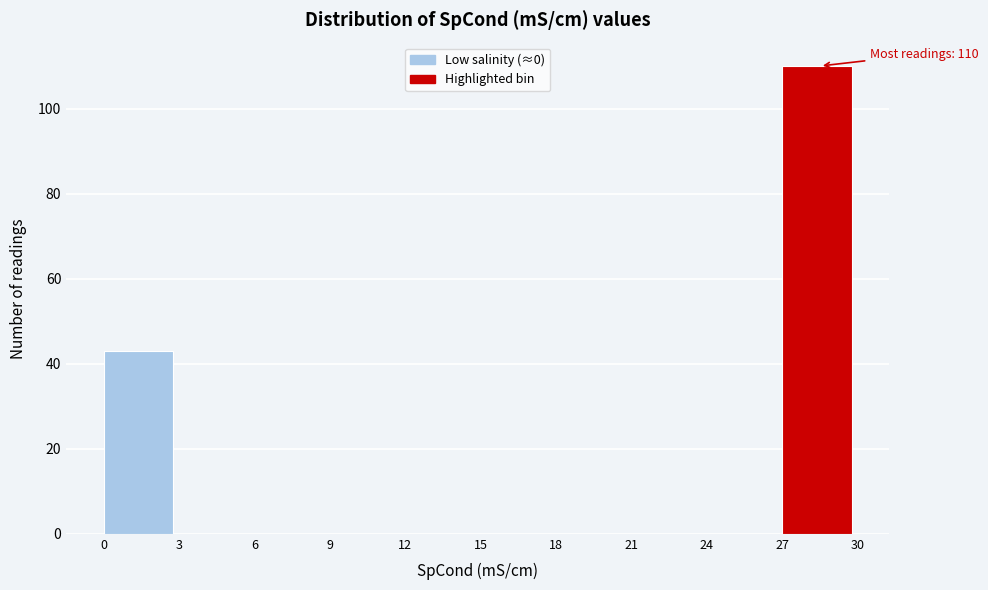

Which range on the x-axis has the tallest bar?

27 to 30